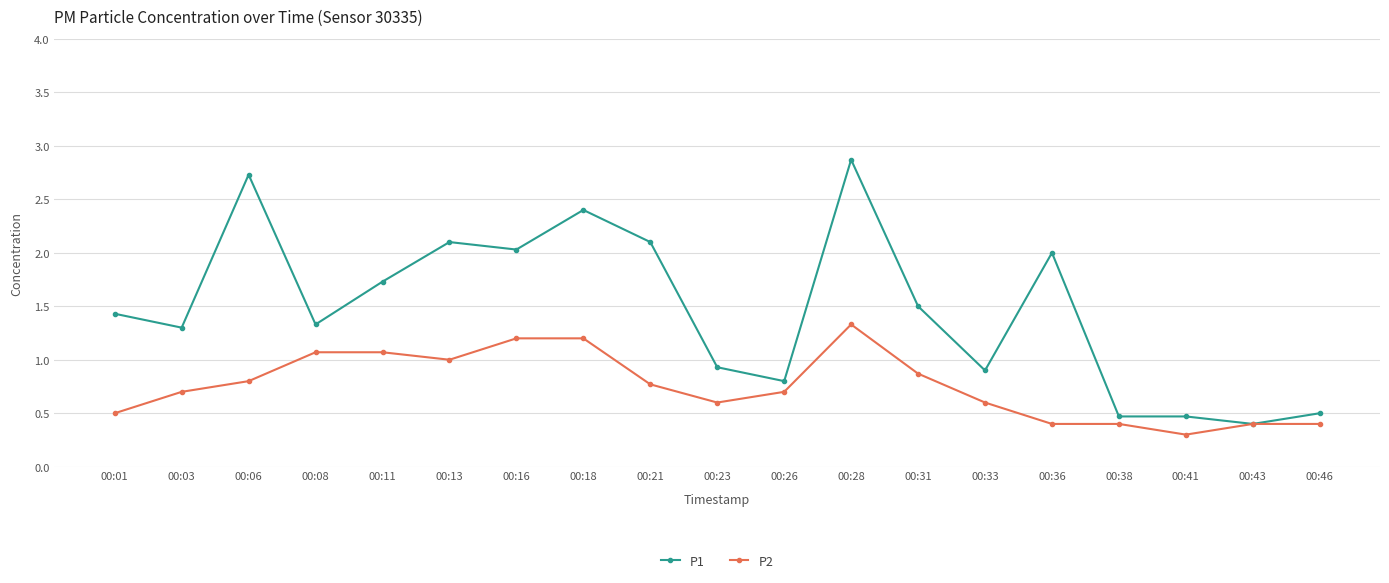

How many values in the P1 series exceed 1?

12